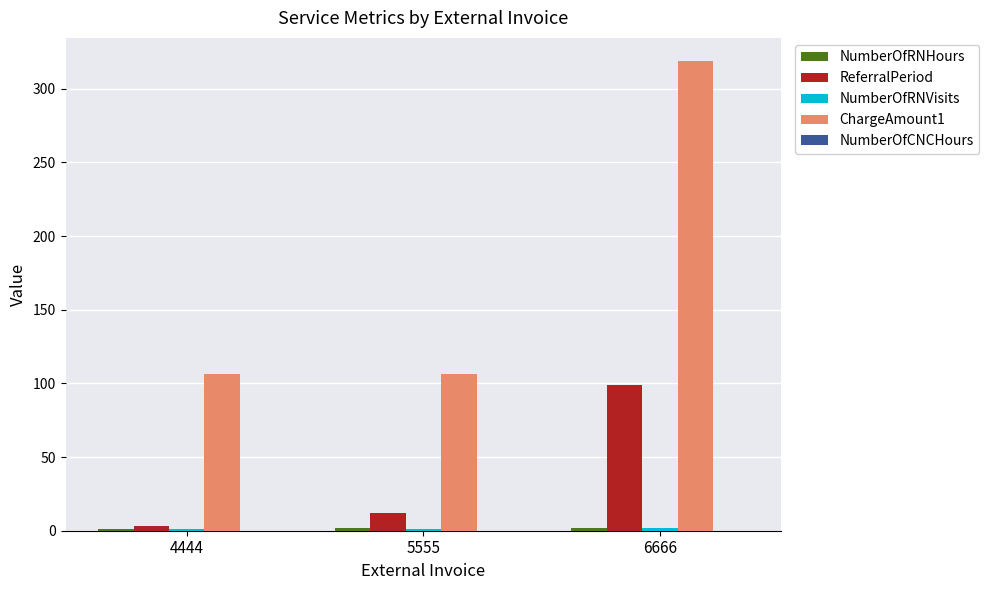

Which label corresponds to the largest value in the chart?

6666